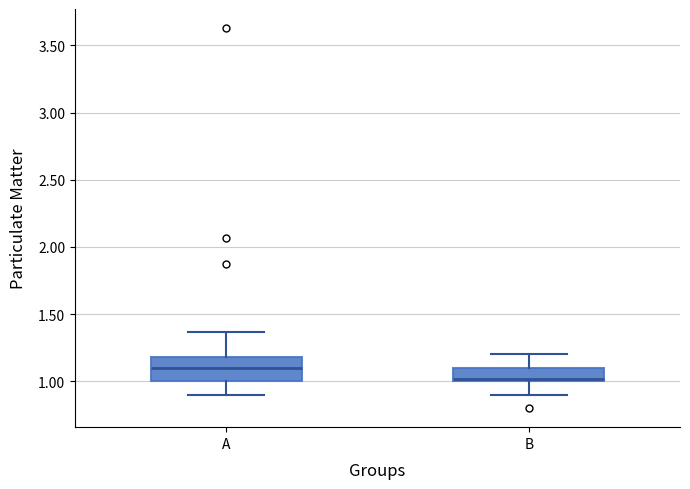

Reading left to right, read every box against the y-axis: the position of its median line, the range the box covers, and the ends of its whiskers. The values are not printed on the chart, so give them approximately, as read against the axis.

A: median 1.10, box 1.00 to 1.20, whiskers 0.90 to 1.35
B: median 1.00 (just above the box's lower edge), box 1.00 to 1.10, whiskers 0.90 to 1.20